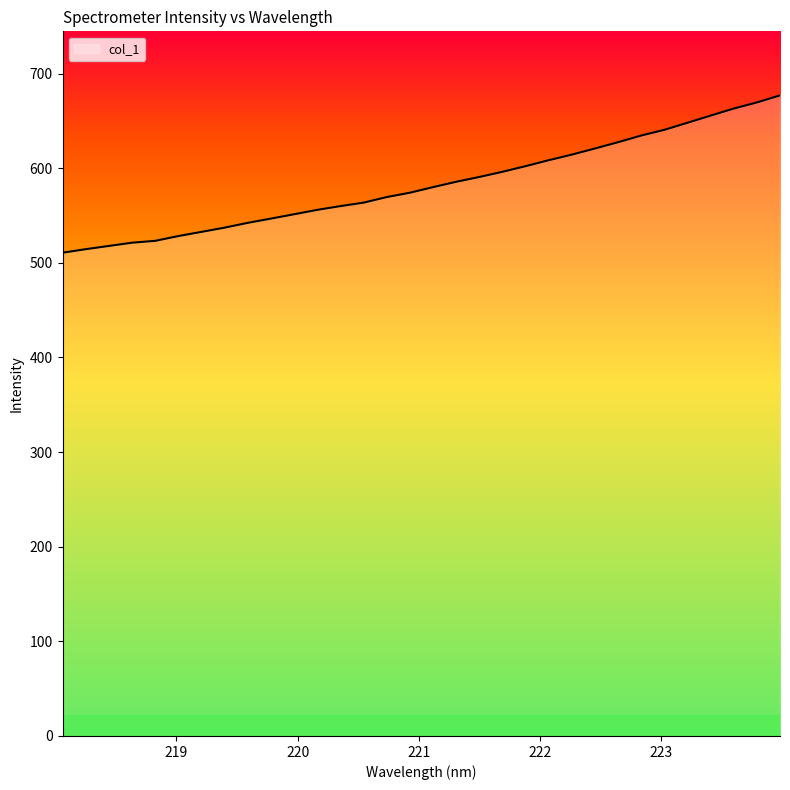

What is the difference between the second highest and second lowest values?

155.1